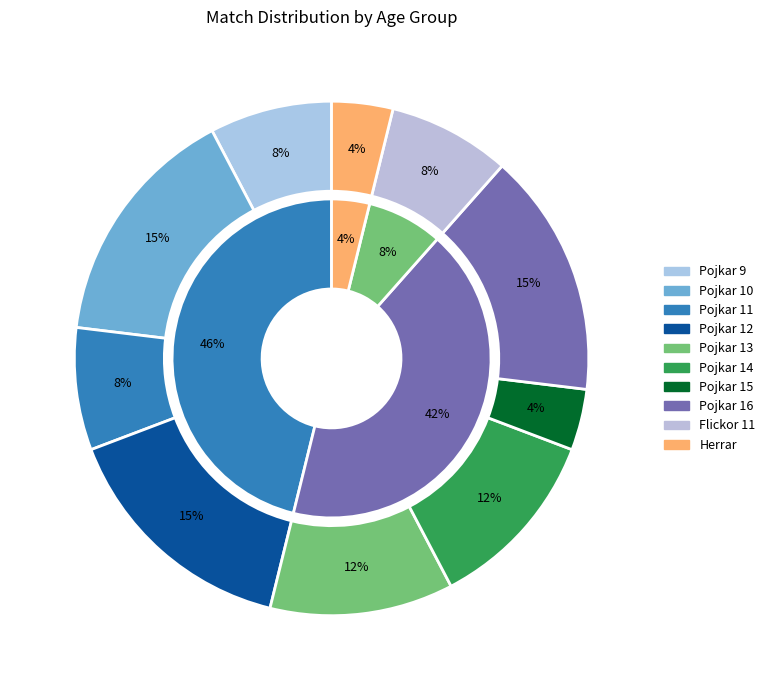

Count the number of slices in the pie.

10